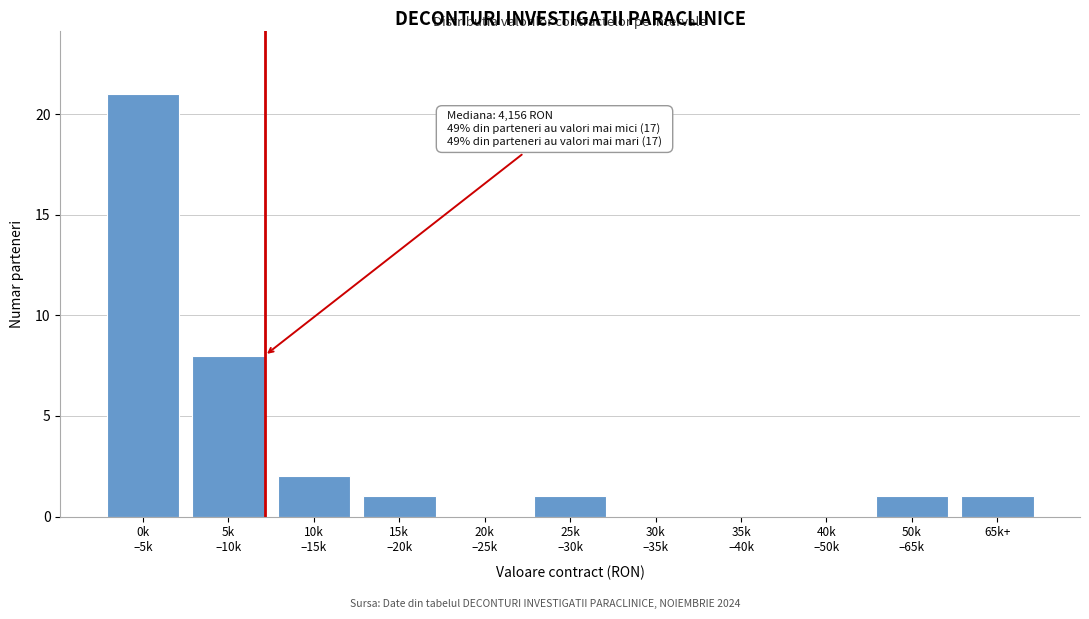

What is the maximum value shown in the chart?

21